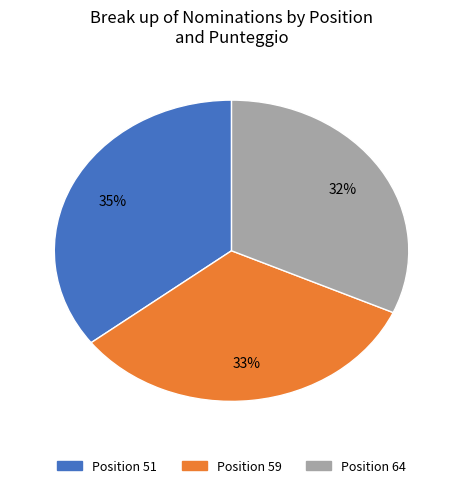

To the nearest percent, what is the average slice percentage?

33%